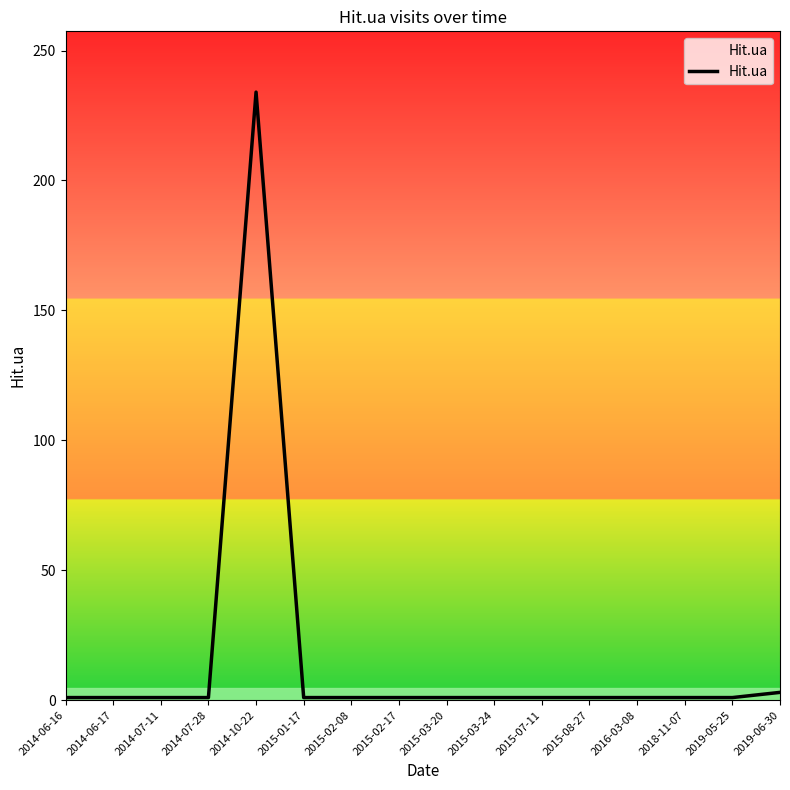

True or false: the data shows 1 at 2015-03-20.

True